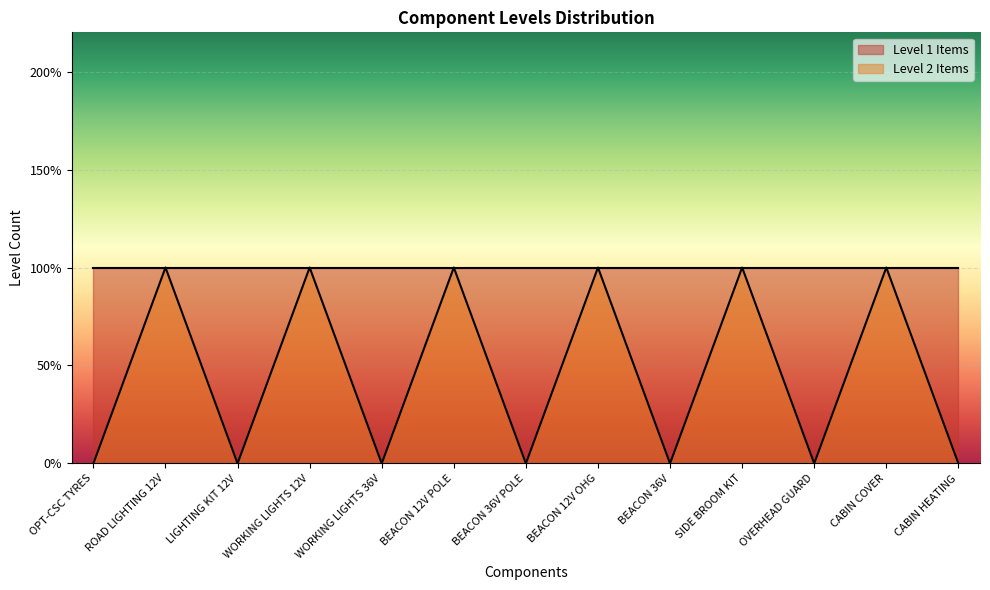

The value at BEACON 36V is 0. True or false?

True